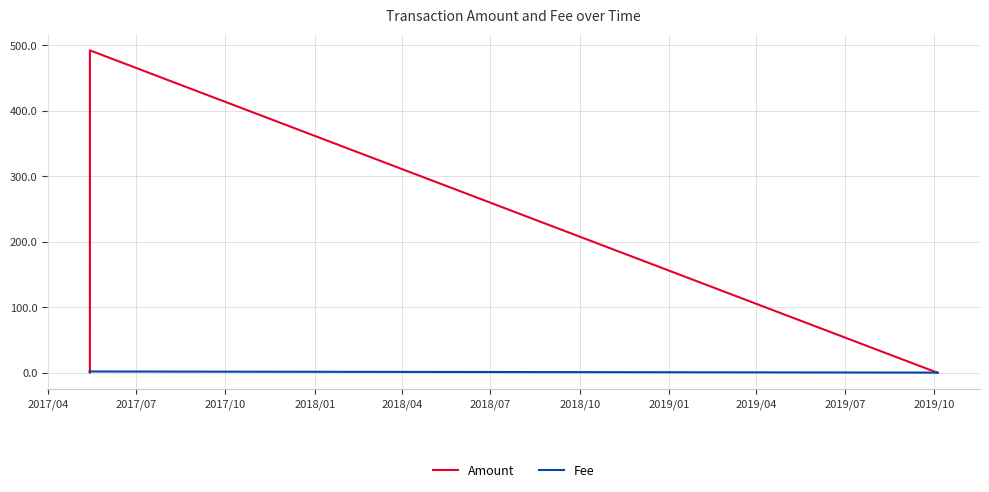

Which series has the widest spread of values?

Amount